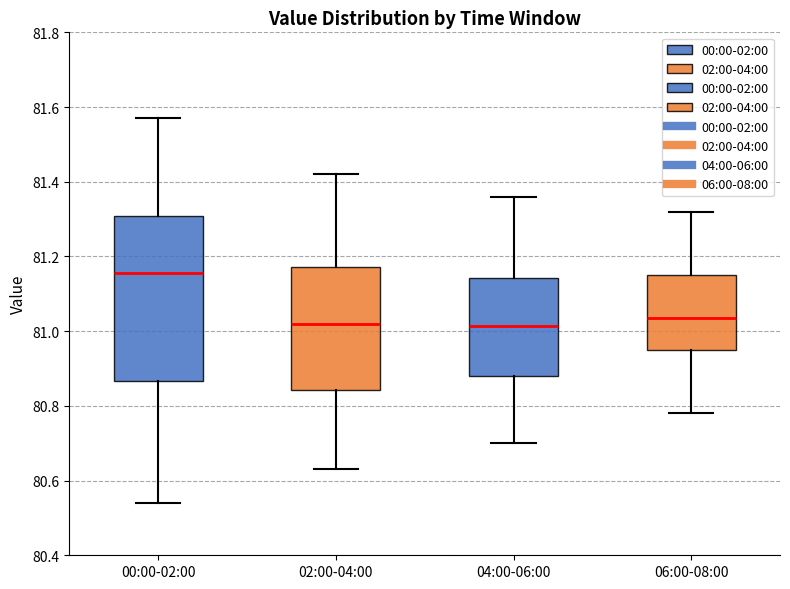

Comparing the boxes themselves (not the whiskers), which one is the tallest?

00:00-02:00